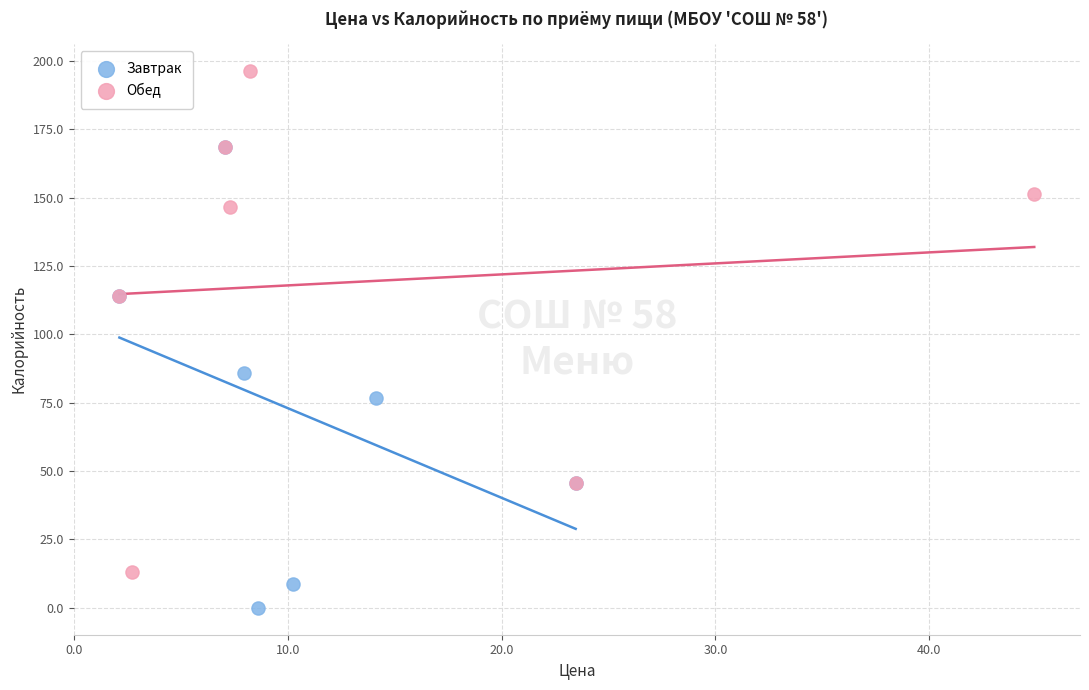

Which series contains the highest Y value?

Обед